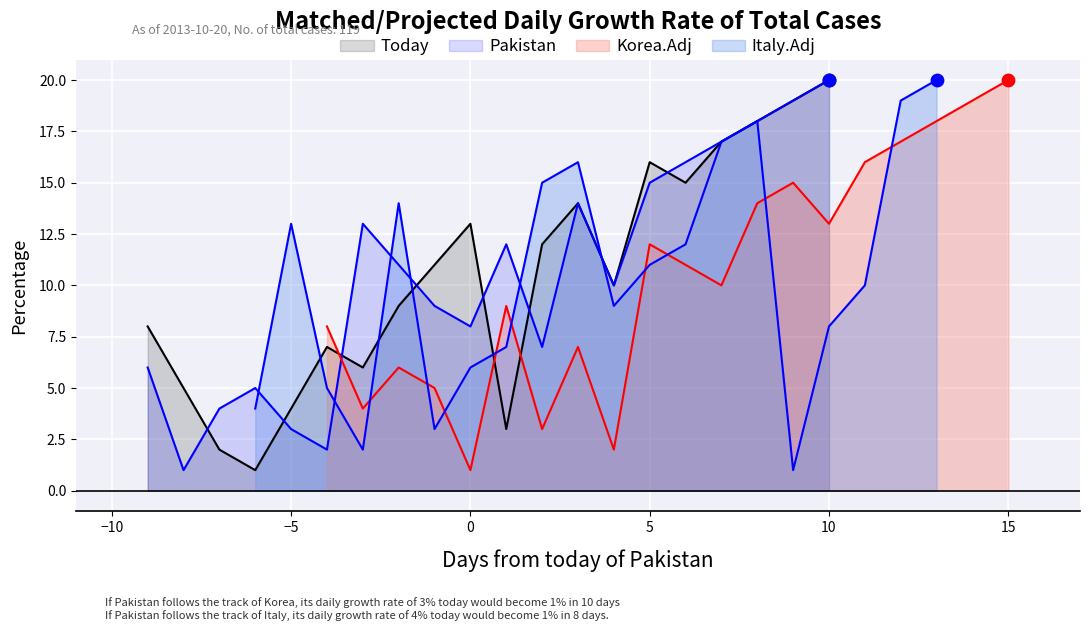

Which series reaches the minimum Y coordinate?

Today